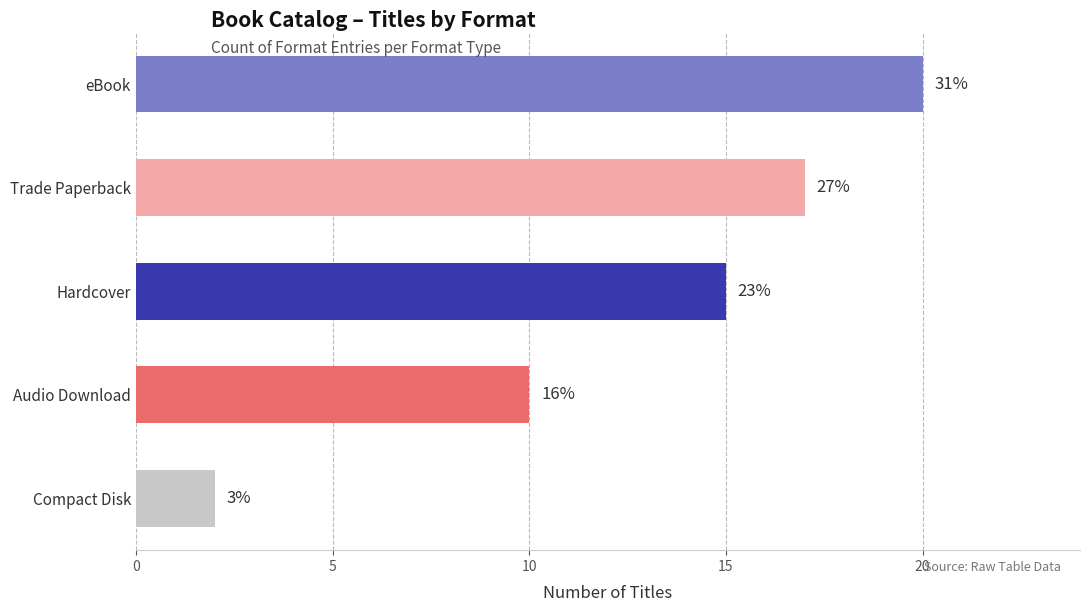

What is the smallest value displayed?

2